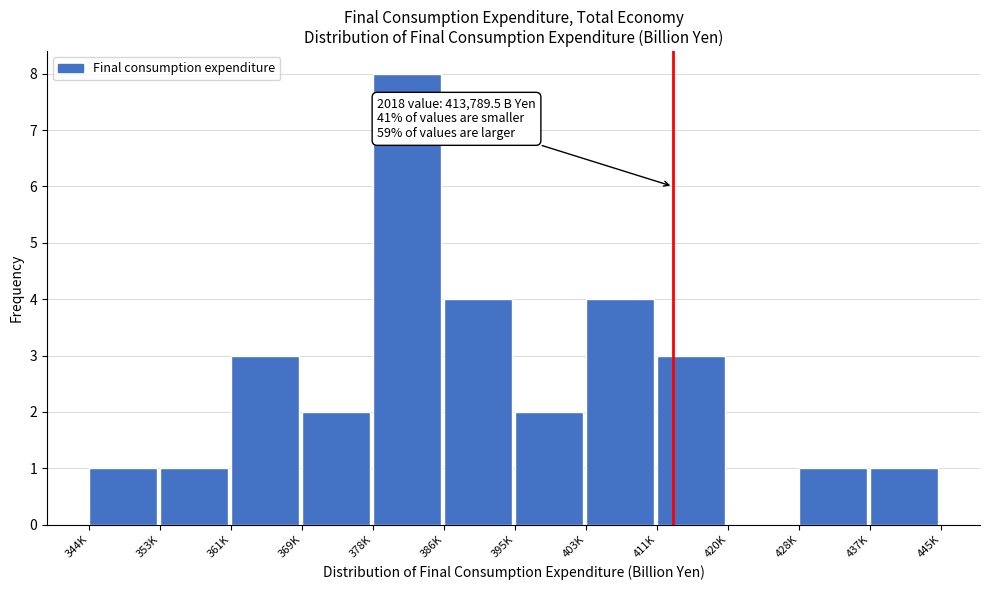

Reading left to right, transcribe all the data shown in this chart.

344K=1	353K=1	361K=3	369K=2	378K=8	386K=4	395K=2	403K=4	411K=3	420K=0	428K=1	437K=1